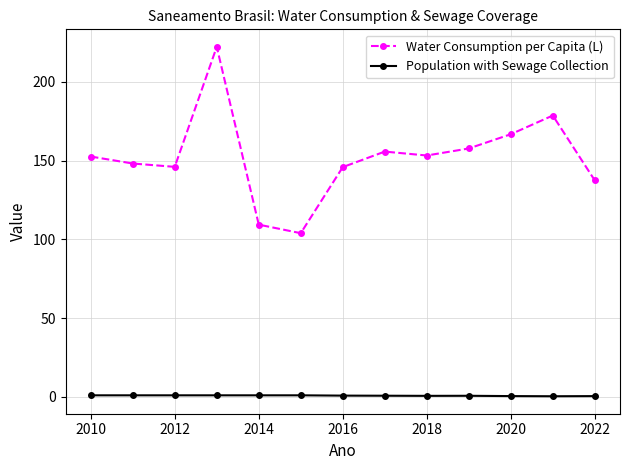

True or false: Water Consumption per Capita (L) and Population with Sewage Collection cross at least once.

False